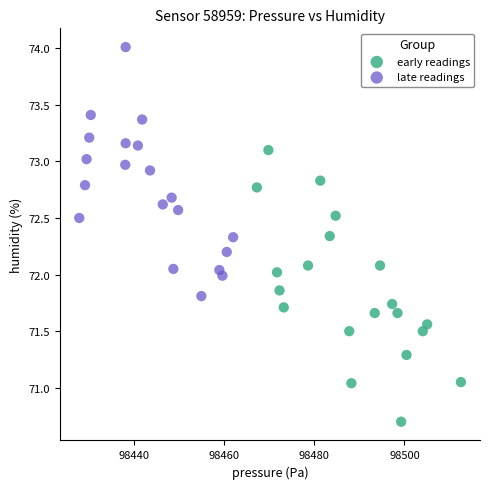

Which series has the largest Y range (max minus min)?

early readings